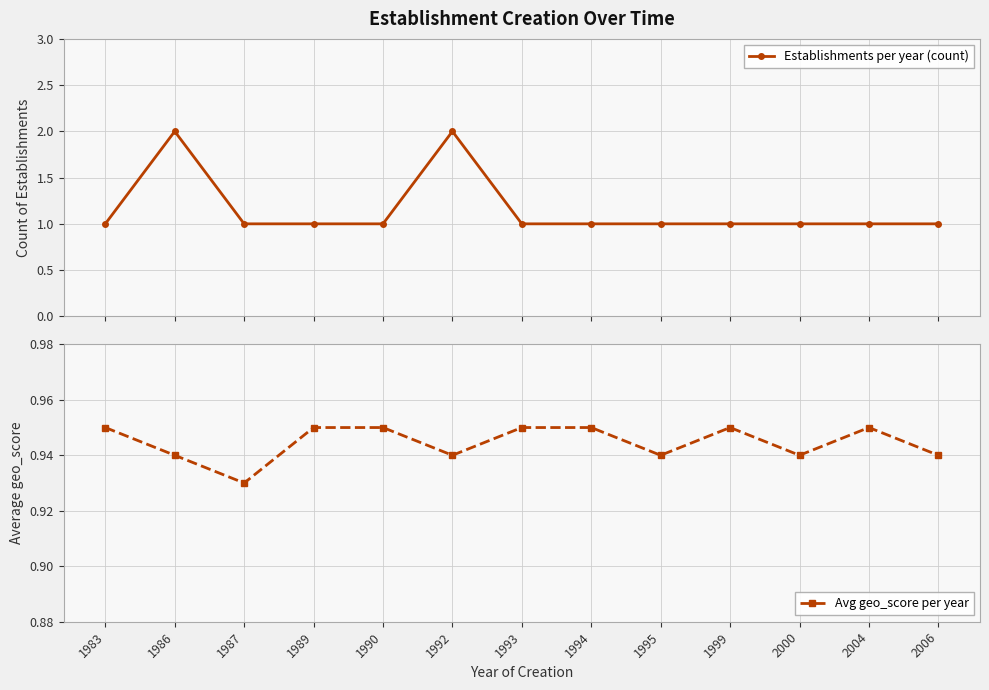

What is the sum of all Establishments per year (count) values?

15